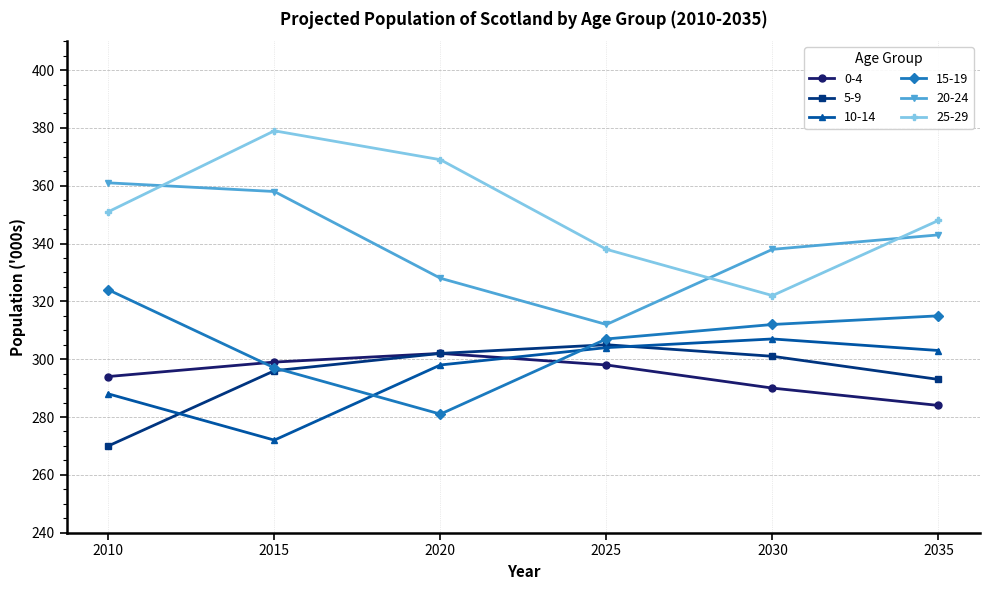

List the series in order of their peak value, lowest first.

0-4, 5-9, 10-14, 15-19, 20-24, 25-29